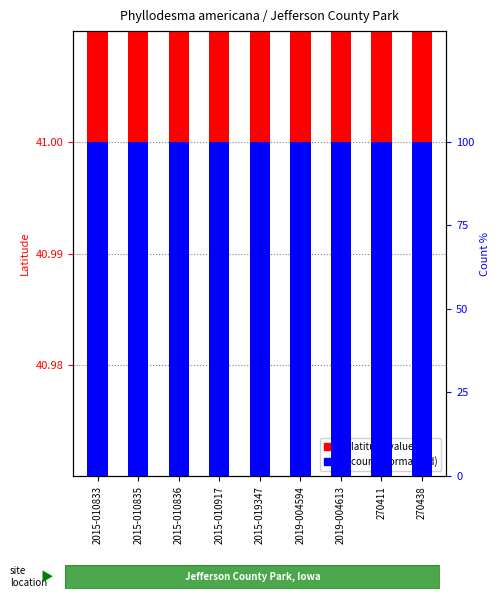

Reading left to right, transcribe all the data shown in this chart.

latitude value: 41.0	41.0	41.0	41.0	41.0	41.0	41.0	41.0	41.0
count (normalized): 100.0	100.0	100.0	100.0	100.0	100.0	100.0	100.0	100.0